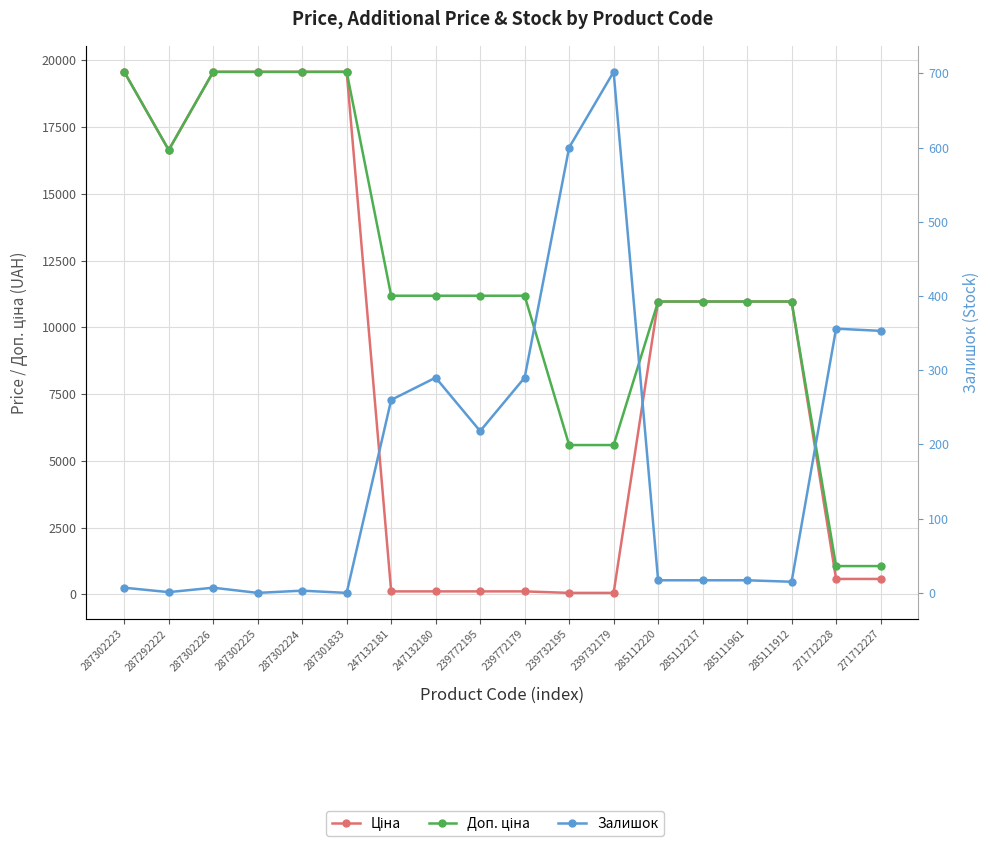

True or false: Ціна has a value of 19564.9 at 287302224.

True